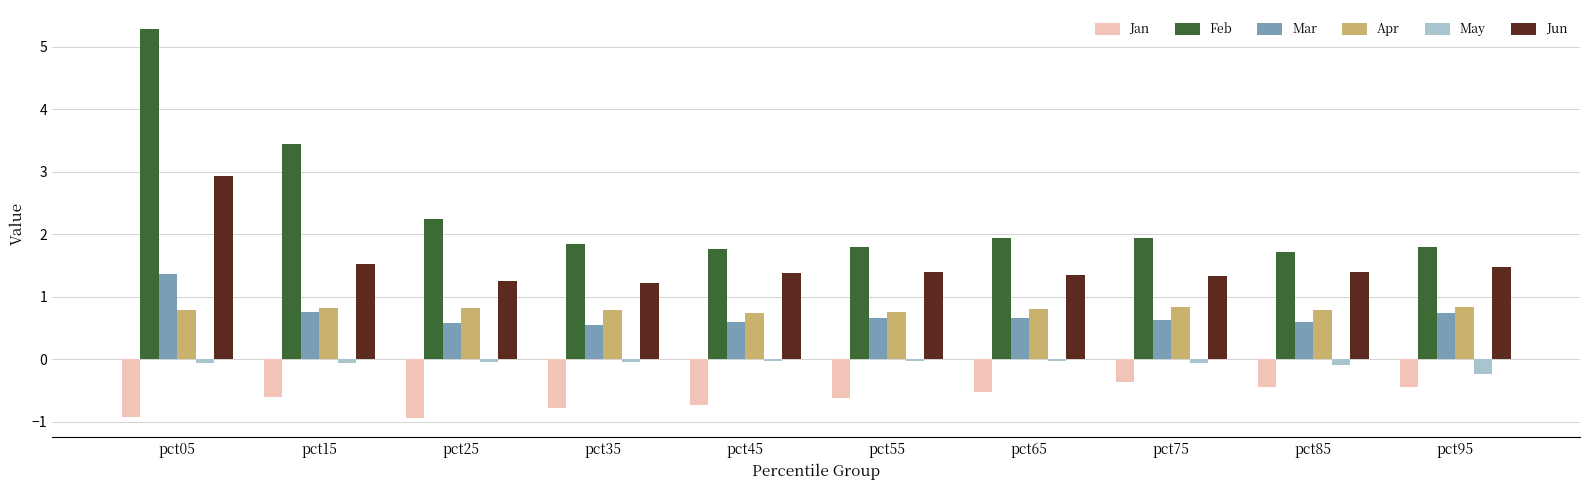

Between pct15 and pct65, which series saw the biggest shift?

Feb